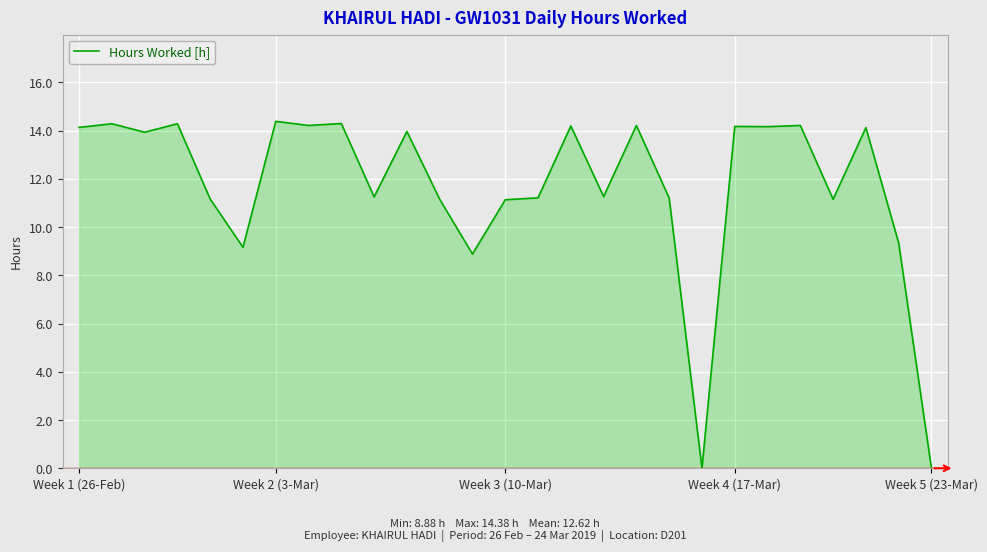

What is the difference between the maximum and minimum values?

14.4